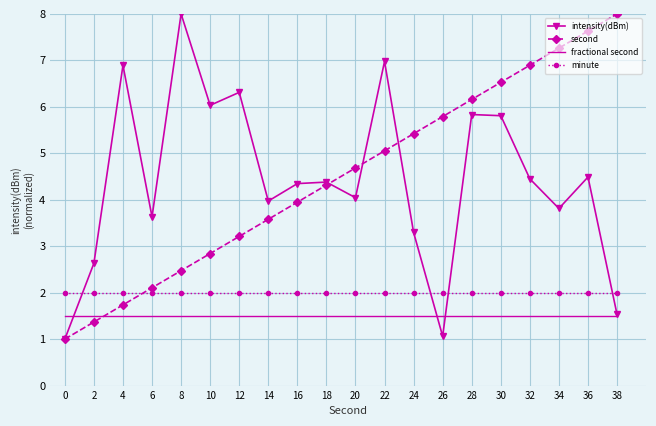

What is the maximum value shown in the chart?

8.0